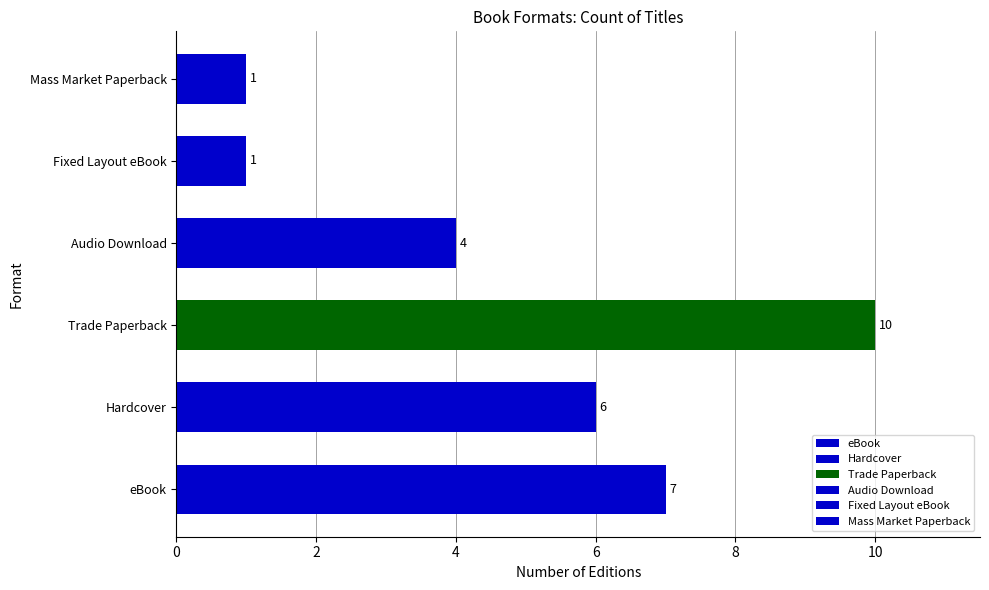

Read the value at Hardcover.

6